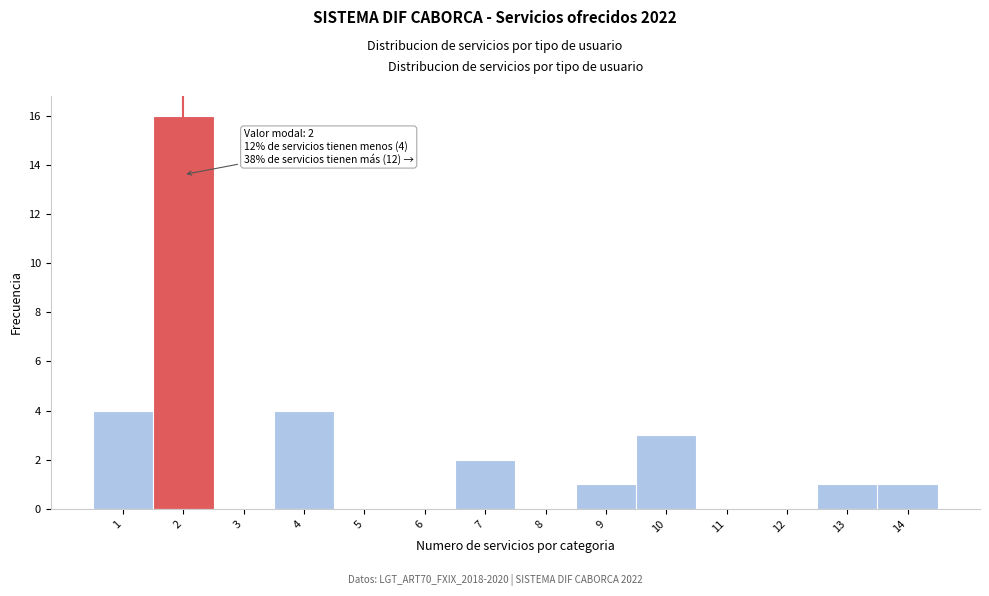

Reading left to right, list all the values displayed in this chart.

1=4	2=16	3=0	4=4	5=0	6=0	7=2	8=0	9=1	10=3	11=0	12=0	13=1	14=1